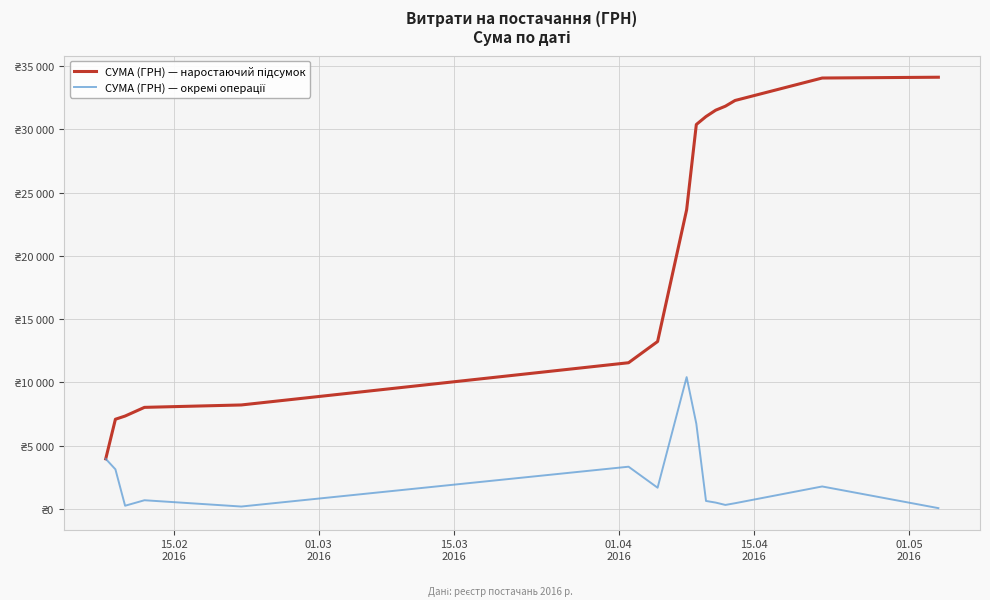

Does the chart display data point markers on the line(s)?

No